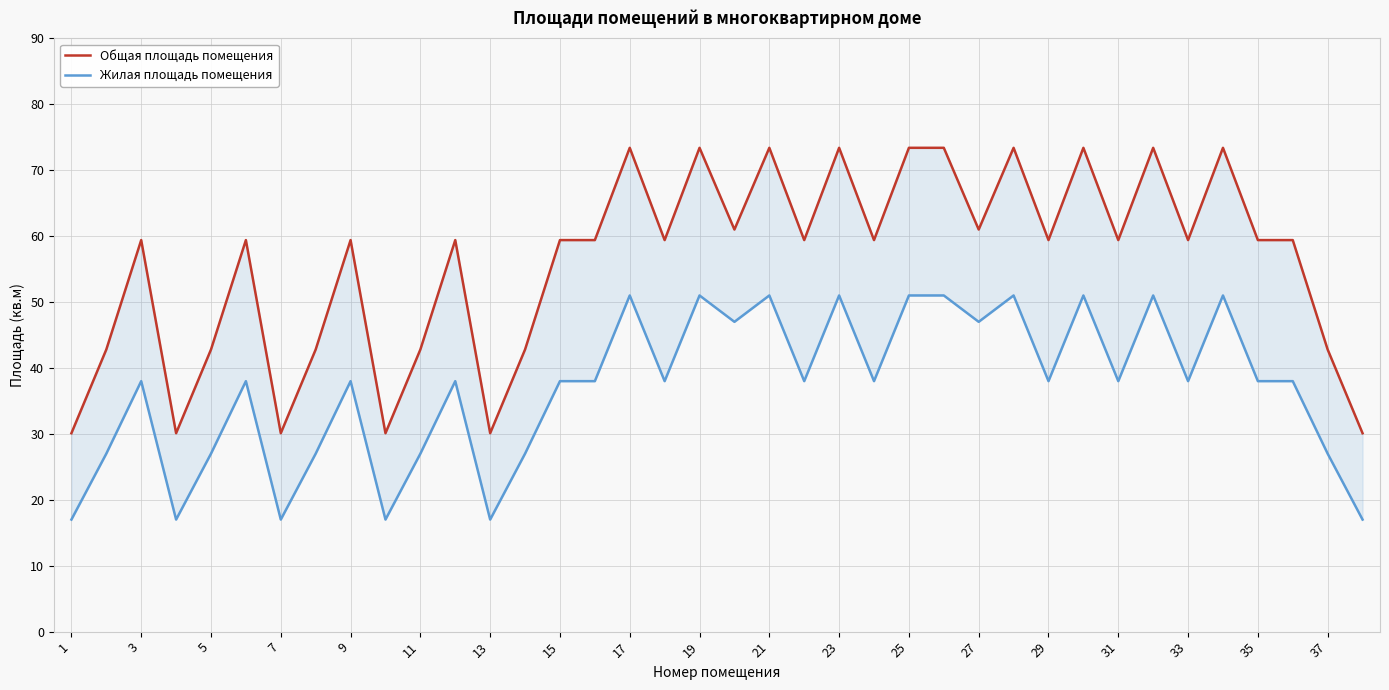

Rank the series by their maximum value, from highest to lowest.

Общая площадь помещения, Жилая площадь помещения